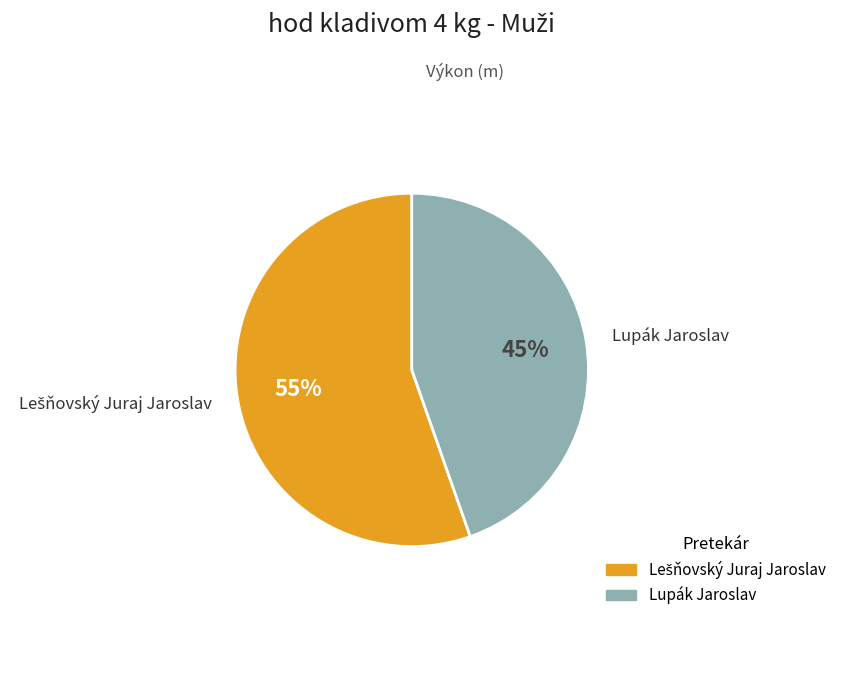

What percentage is the Lupák Jaroslav slice, to the nearest percent?

45%